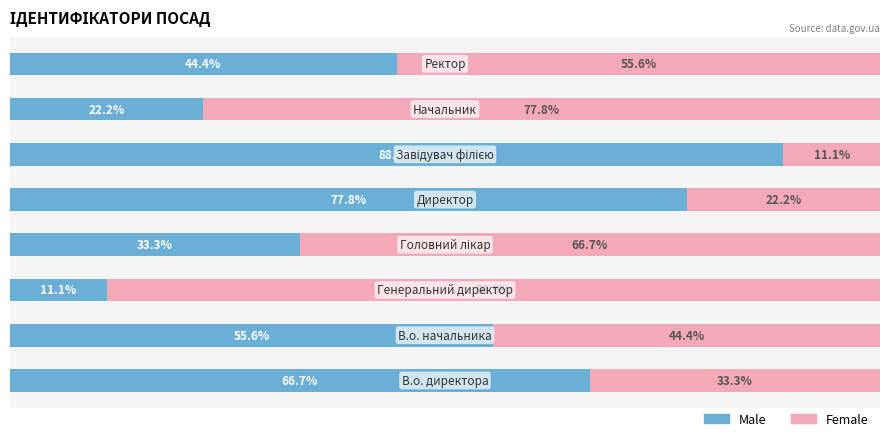

What is the value of the Male bar at the 8th from the left?

44.4